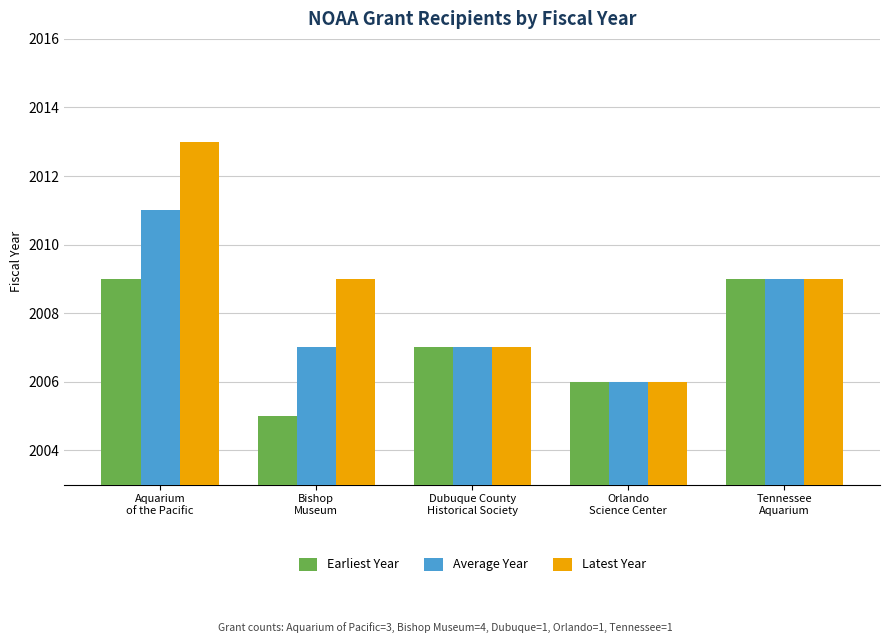

What value does the Latest Year series have at Bishop
Museum?

2009